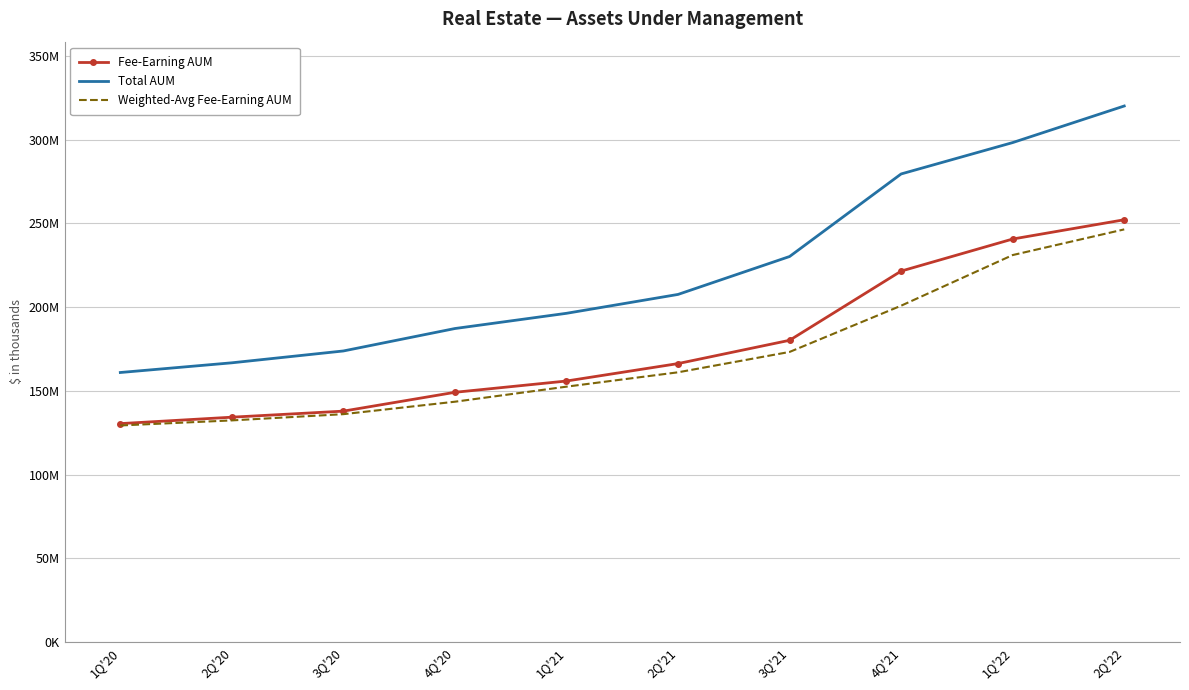

Rank the categories by Total AUM value from highest to lowest.

2Q'22, 1Q'22, 4Q'21, 3Q'21, 2Q'21, 1Q'21, 4Q'20, 3Q'20, 2Q'20, 1Q'20